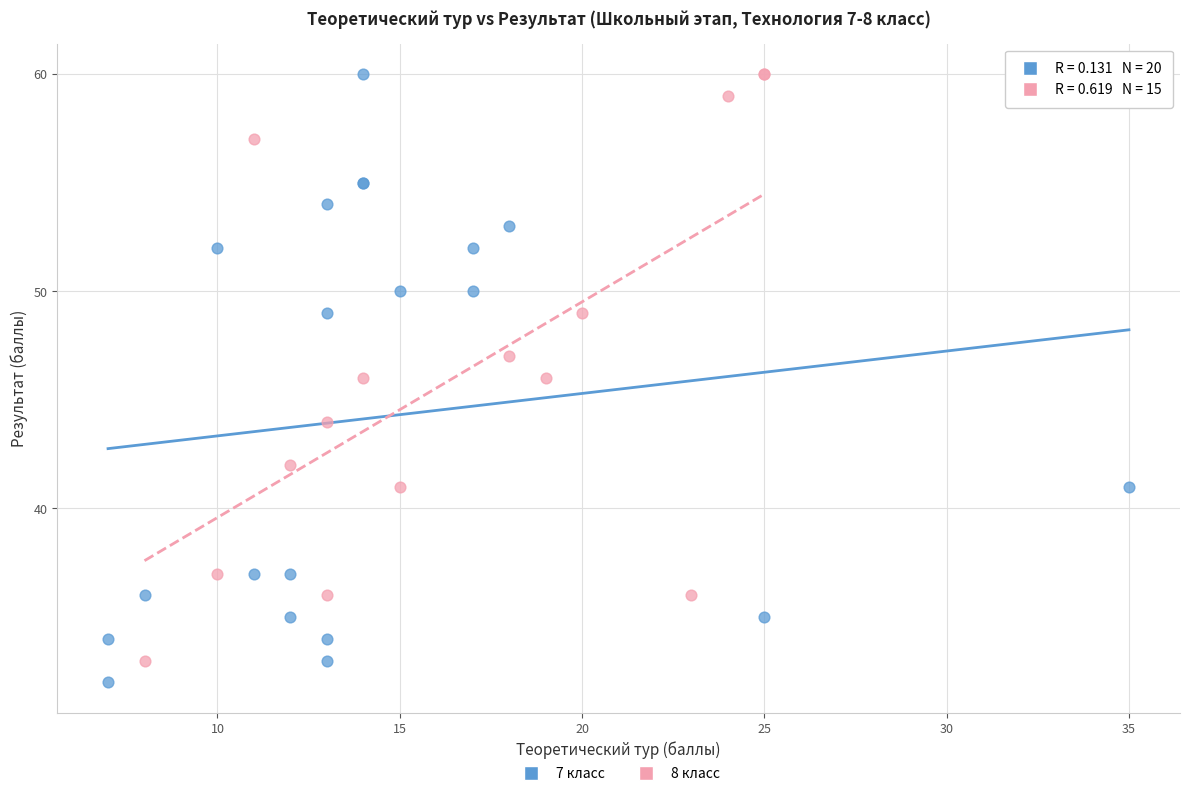

Which series has the largest Y range (max minus min)?

7 класс